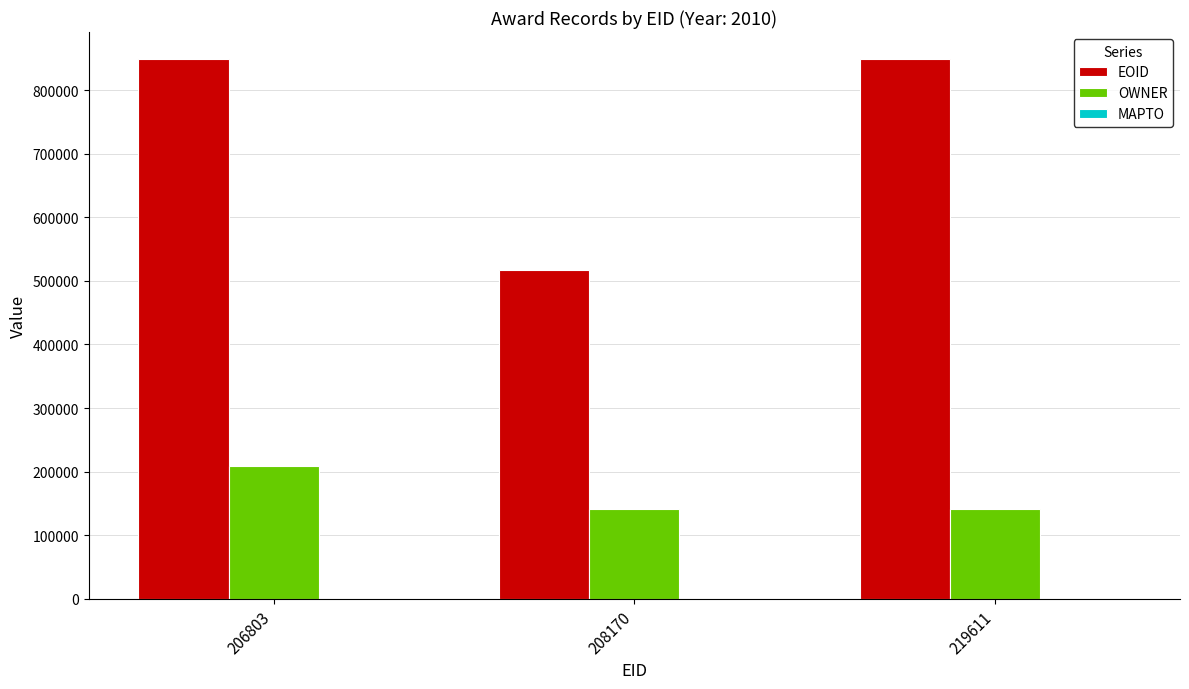

What is the spread (max minus min) of values at 219611?

708591